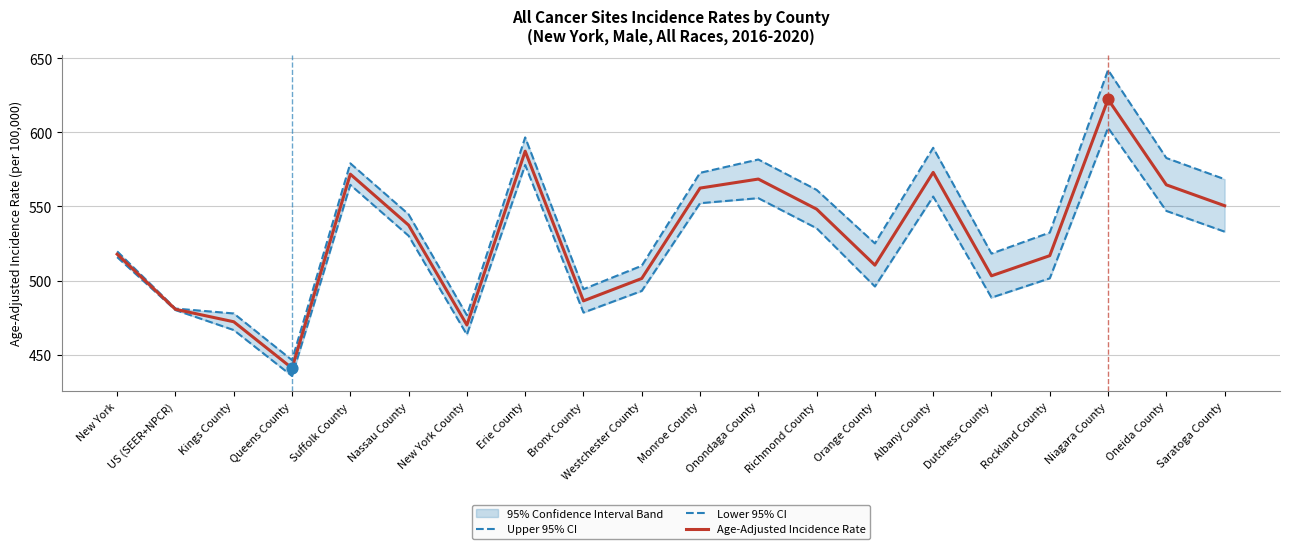

Where is Age-Adjusted Incidence Rate nearest to the value 531?

Nassau County